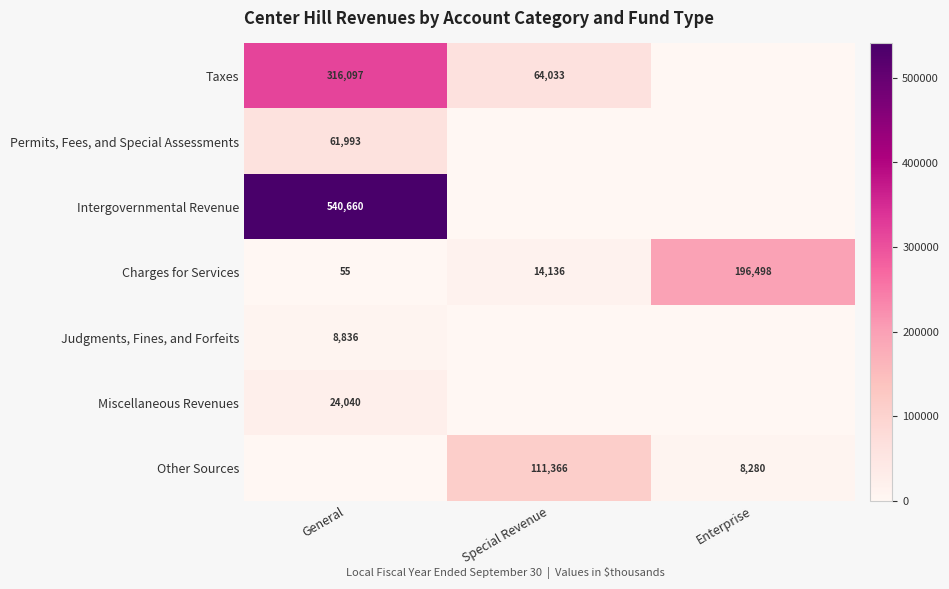

The value of Judgments, Fines, and Forfeits at General is 8836. True or false?

True